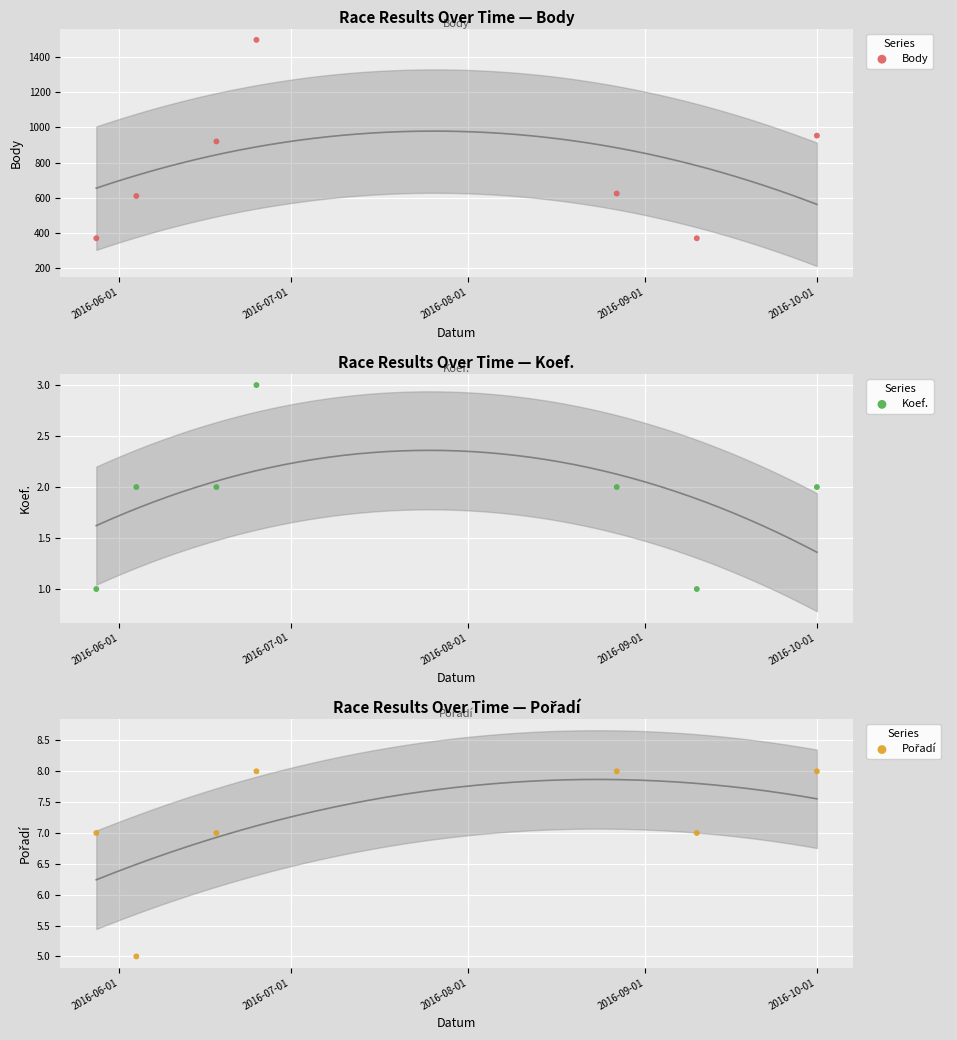

Which series has the largest total across all categories?

Body